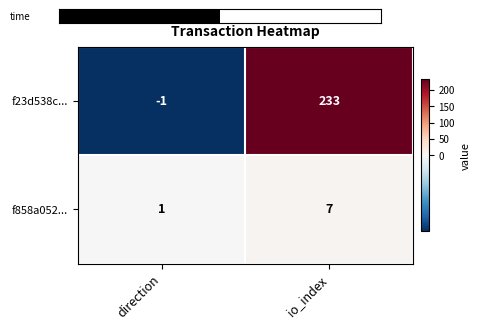

Reading left to right, transcribe all the data shown in this chart.

f23d538c...: direction=-1	io_index=233
f858a052...: direction=1	io_index=7